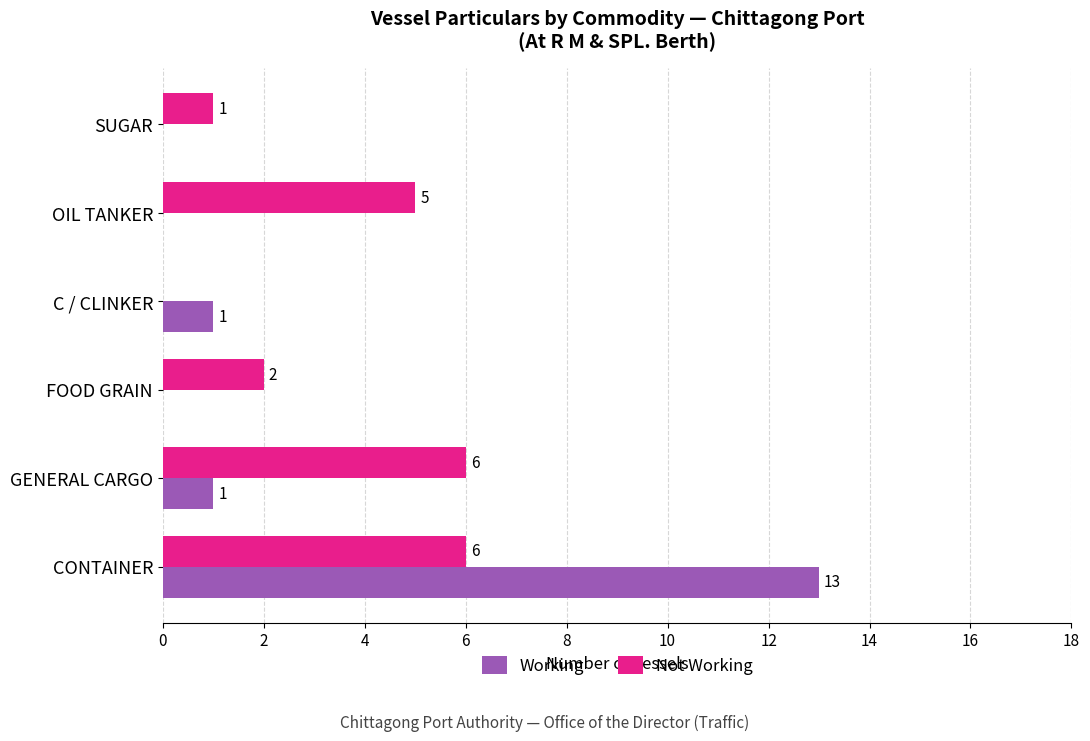

What are all the series names shown in the legend?

Working, Not Working